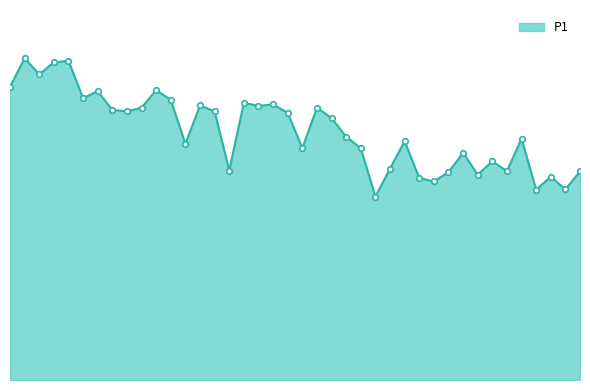

Does the chart have visible grid lines?

No